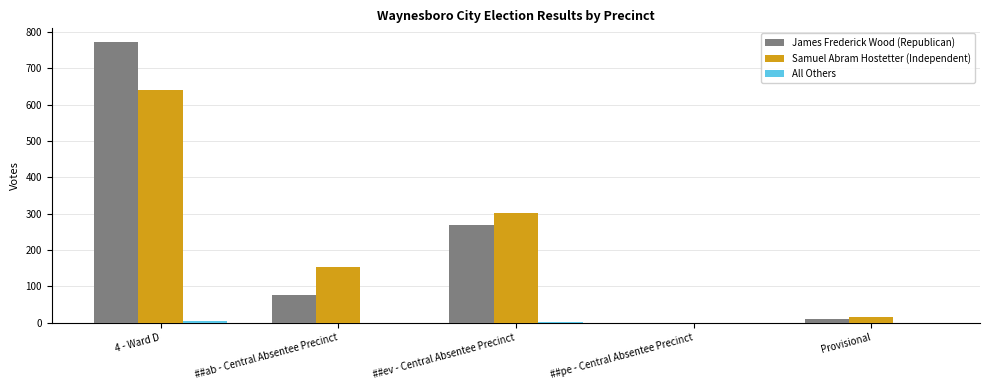

At which category does the chart reach its peak across all series?

4 - Ward D